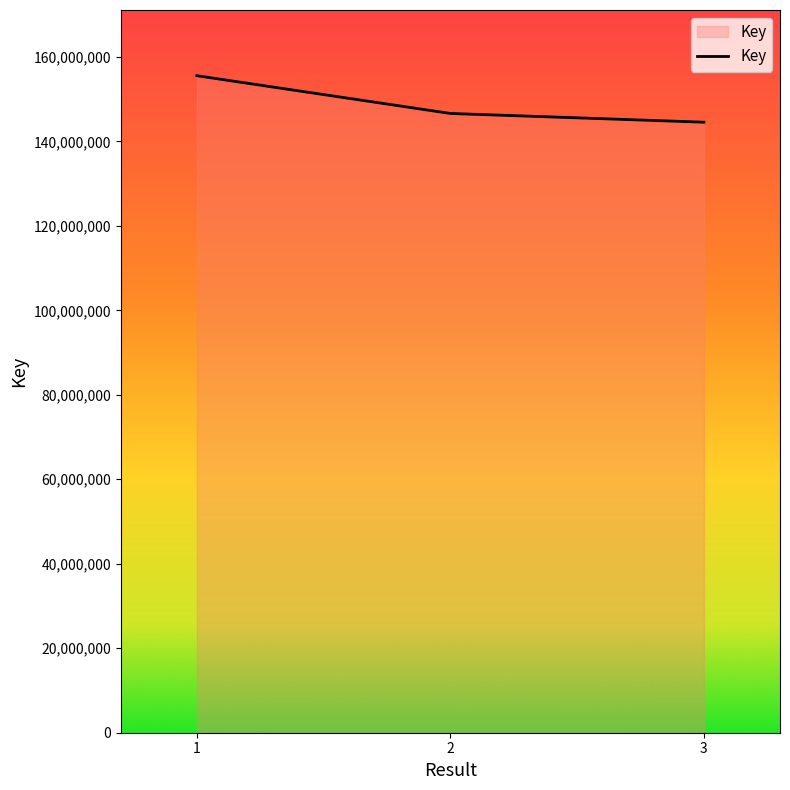

Between 3 and 1, which is larger?

1